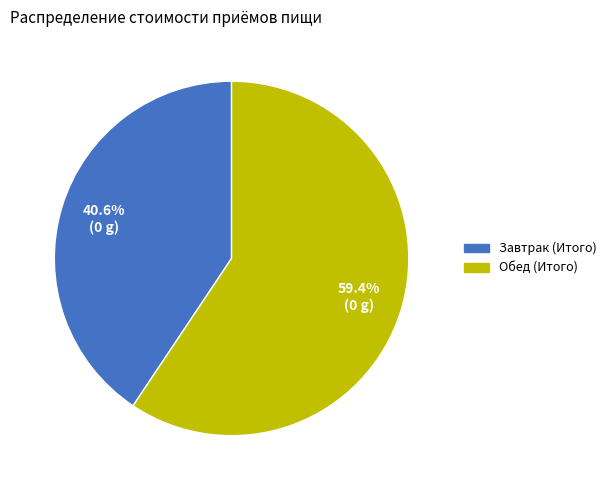

Which category has the biggest portion of the pie?

Обед (Итого)